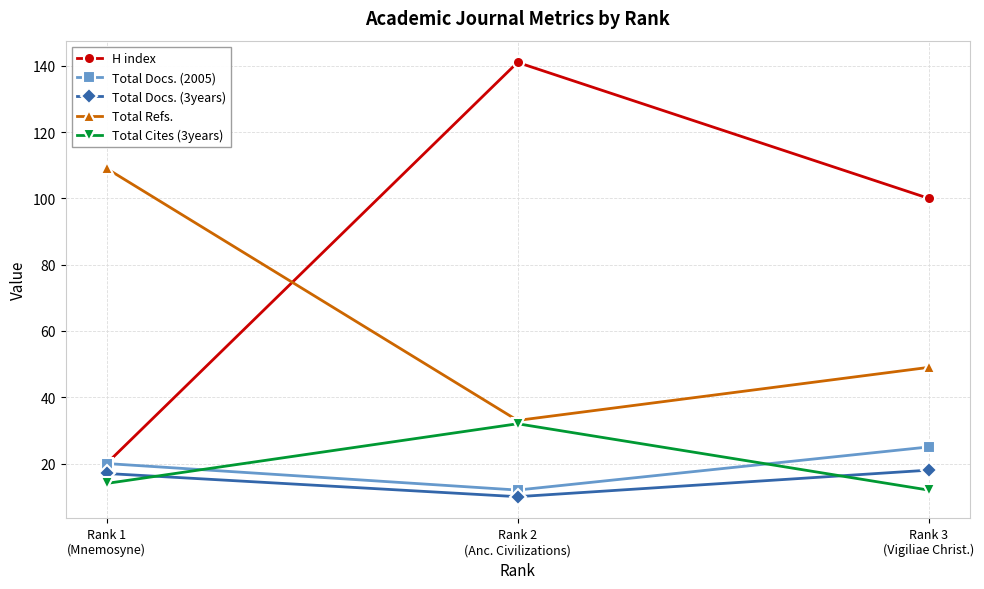

List the series in order of their peak value, lowest first.

Total Docs. (3years), Total Docs. (2005), Total Cites (3years), Total Refs., H index